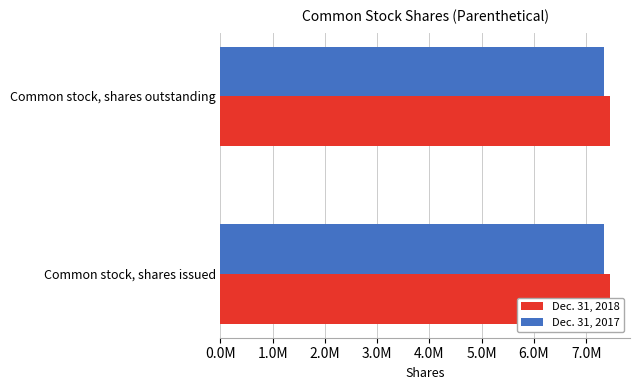

What is the sum of all Dec. 31, 2018 values?

14932962